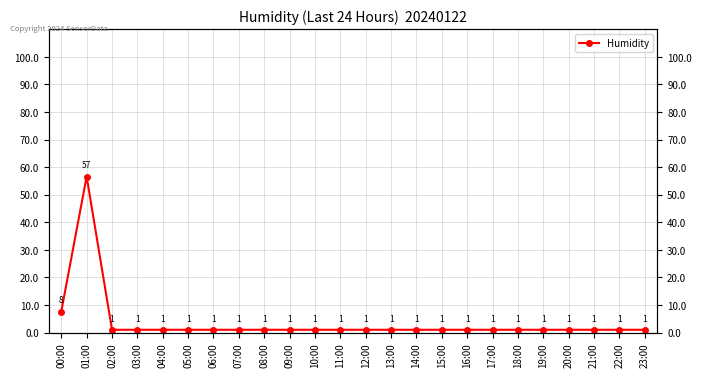

How many data points are above 1?

2